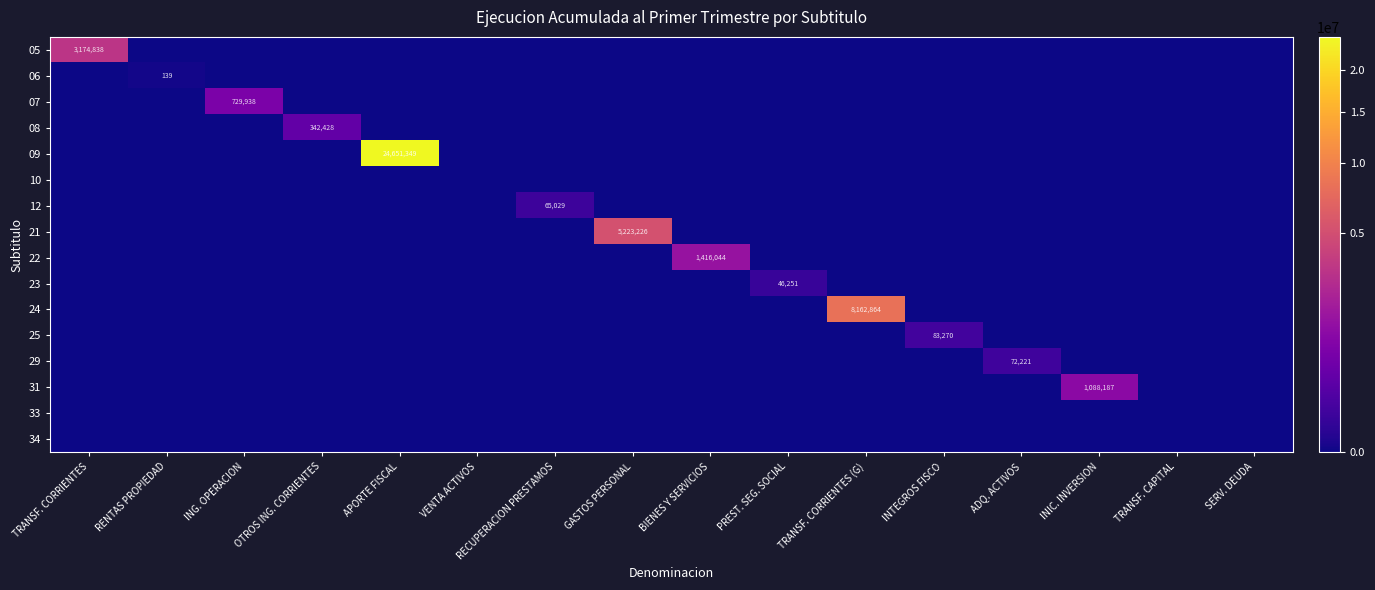

Is it true that 09 equals 44004942 at APORTE FISCAL?

False